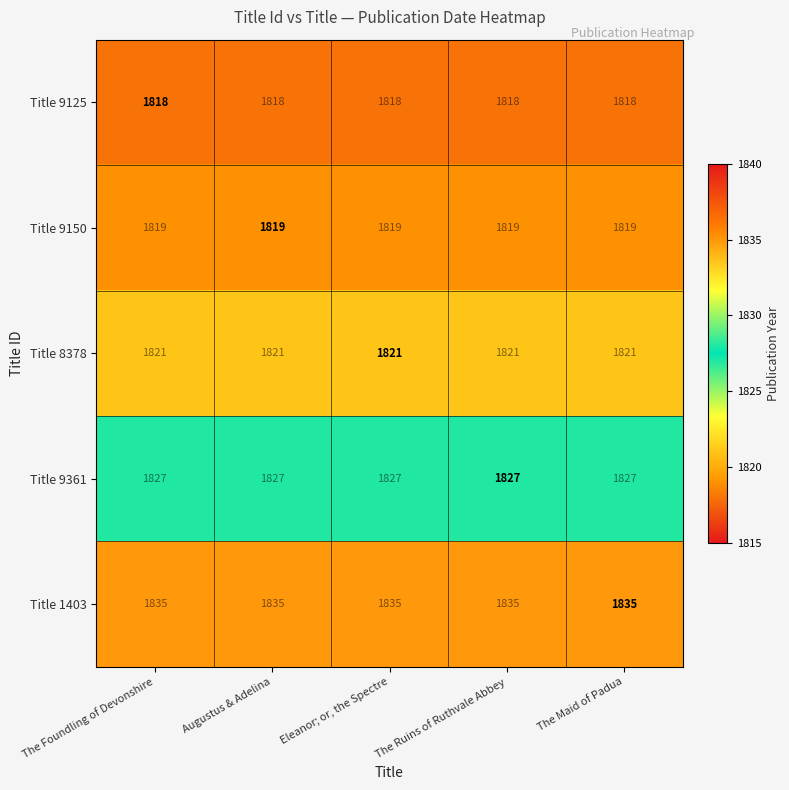

What is the difference between the highest and lowest values at The Ruins of Ruthvale Abbey?

17